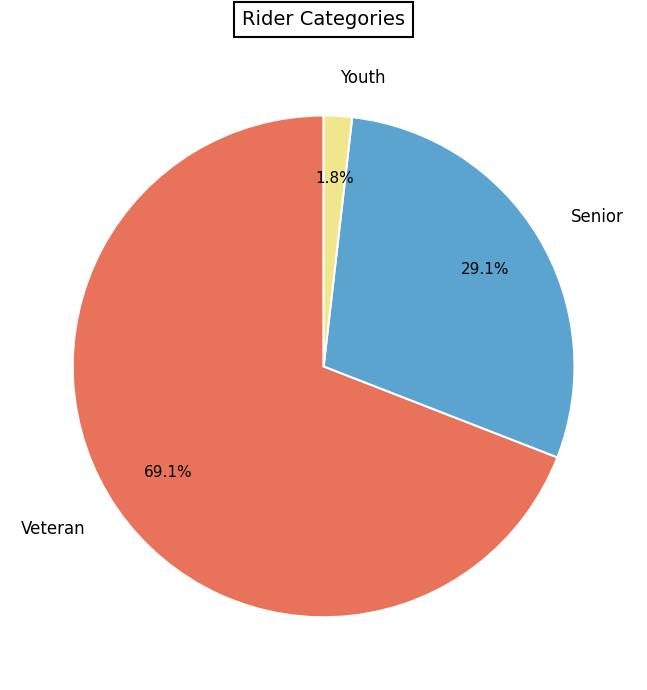

Is the sum of Senior and Veteran greater than half?

Yes